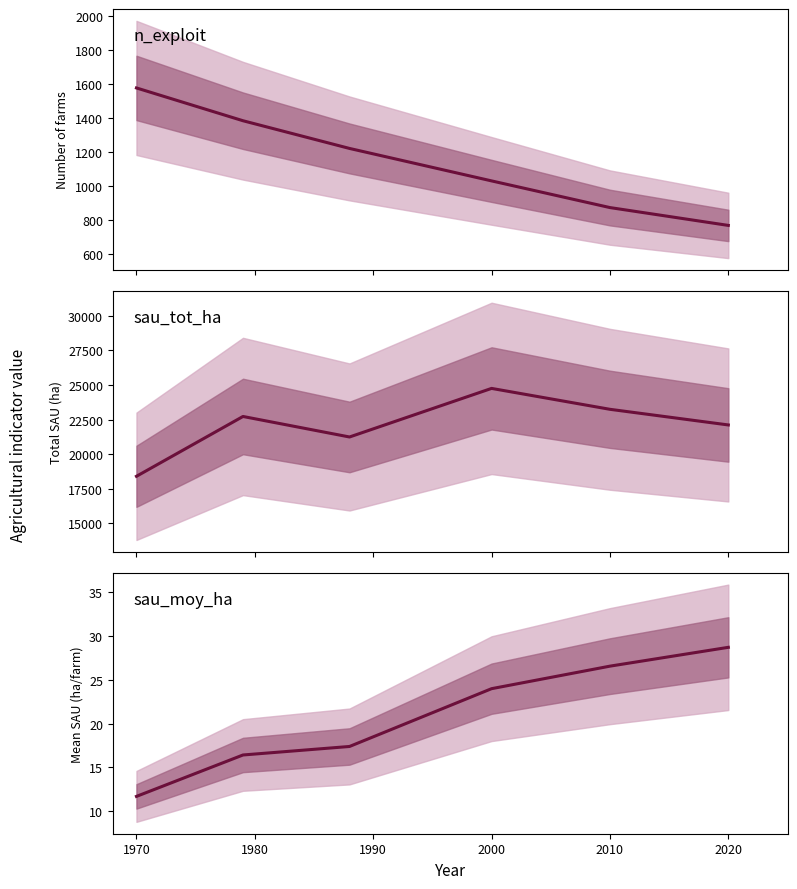

Does the chart have visible grid lines?

No